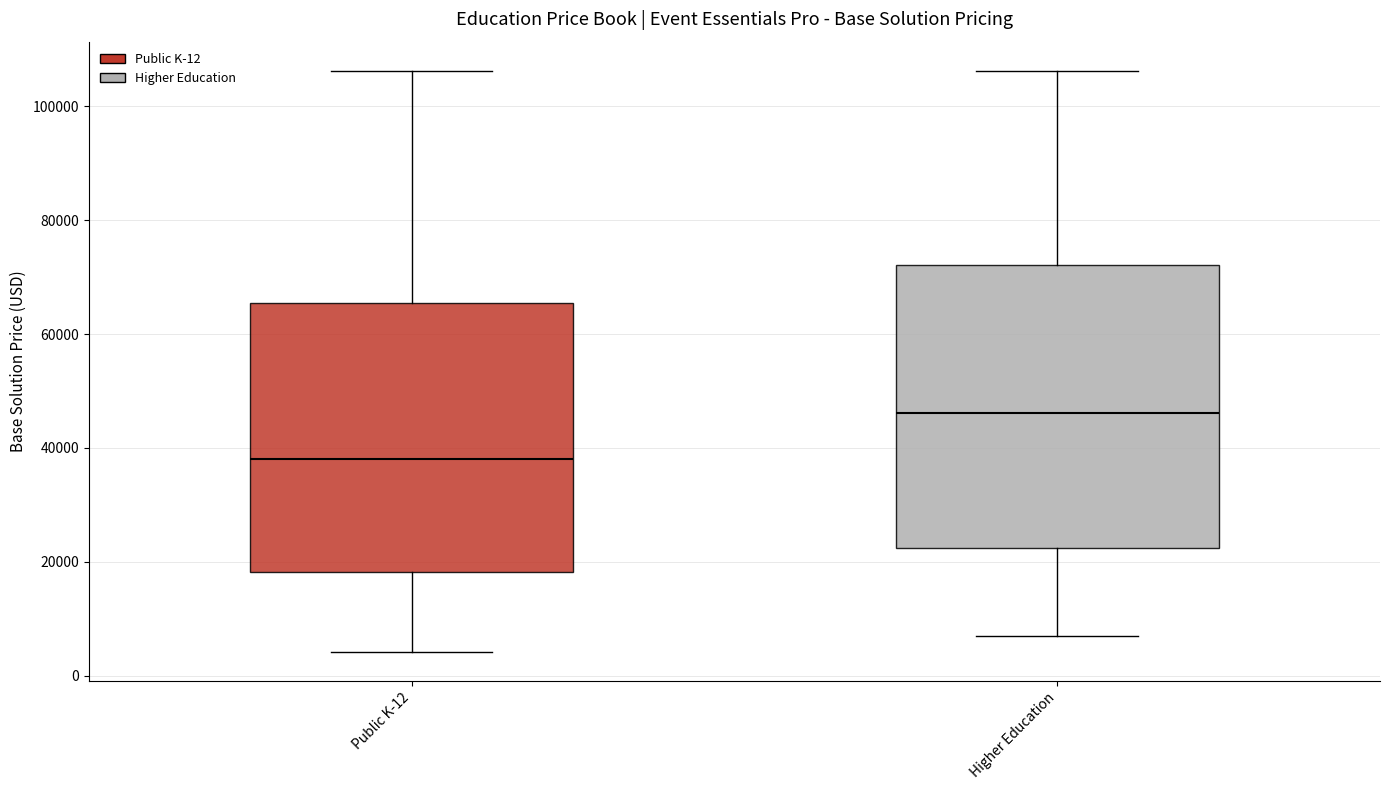

Which box has the highest median line?

Higher Education